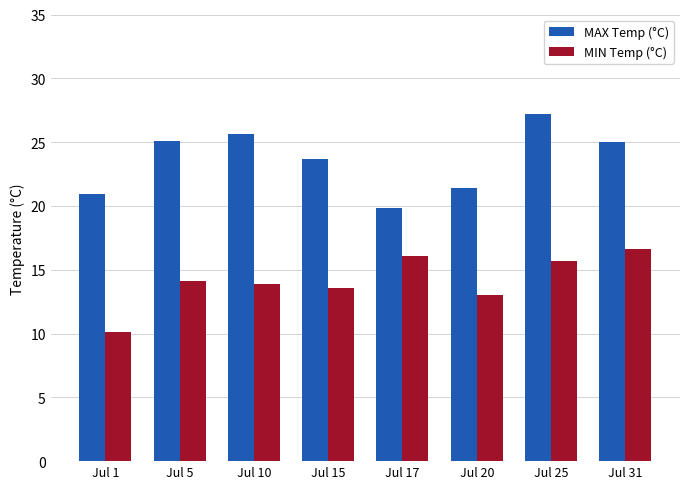

Read the MAX Temp (°C) value at Jul 31.

25.0